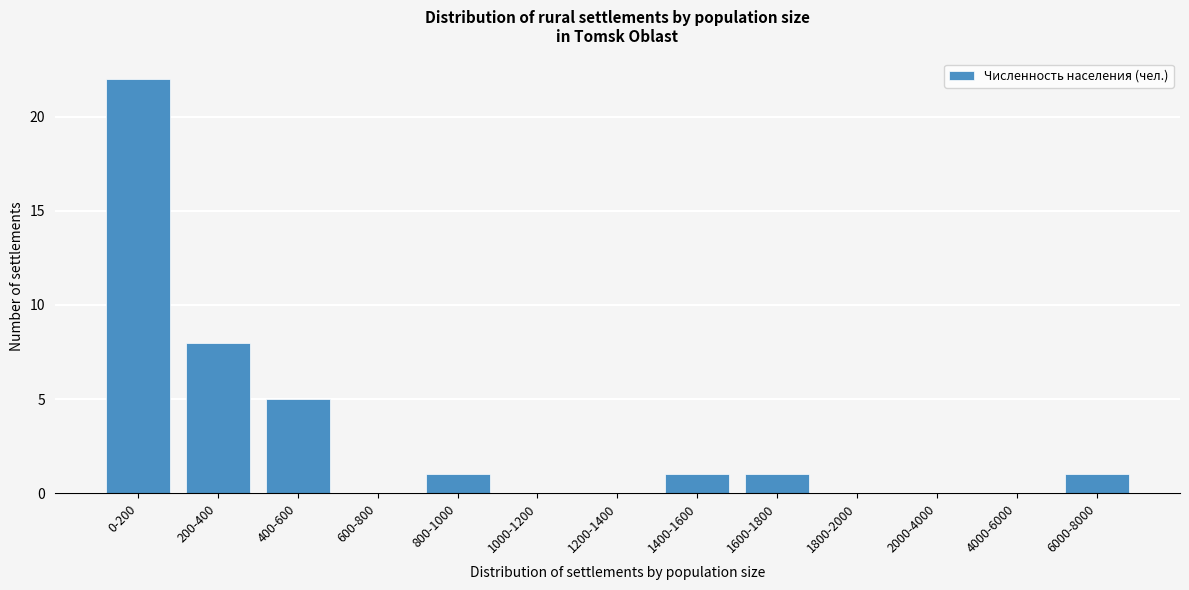

Reading left to right, list all the values displayed in this chart.

0-200=22	200-400=8	400-600=5	600-800=0	800-1000=1	1000-1200=0	1200-1400=0	1400-1600=1	1600-1800=1	1800-2000=0	2000-4000=0	4000-6000=0	6000-8000=1